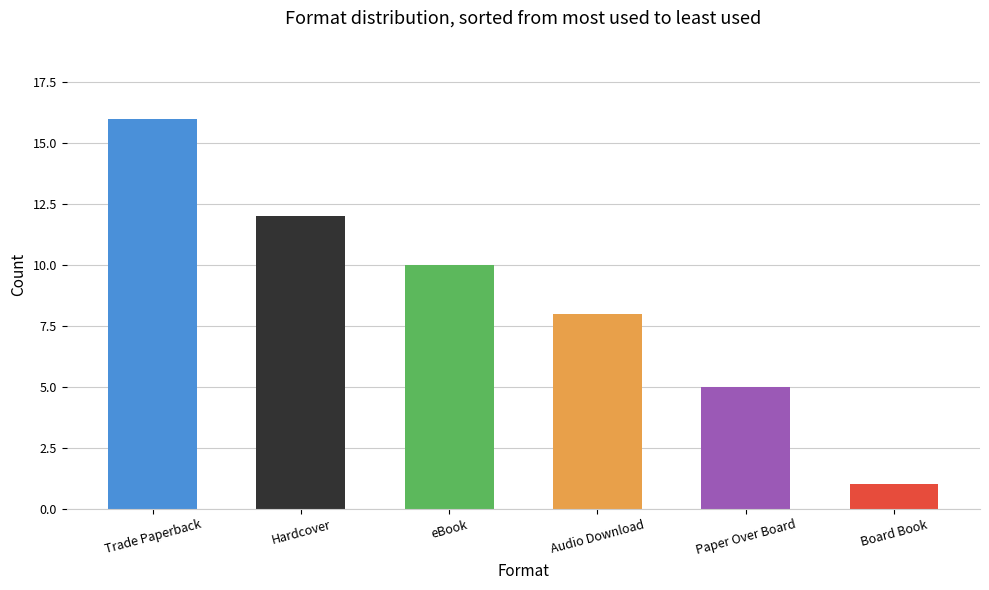

Which category has the lowest value across all series?

Board Book